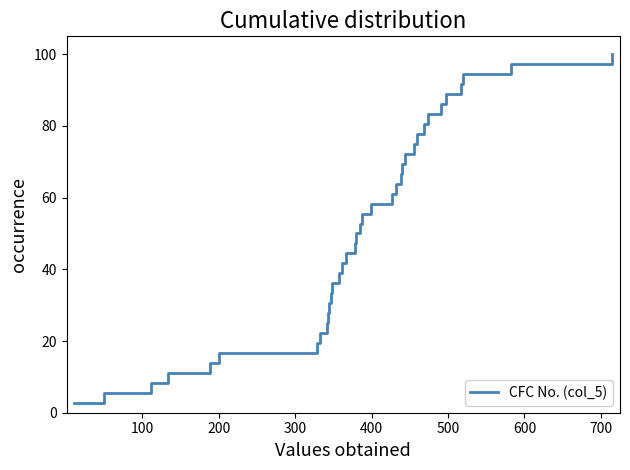

What is the greatest value displayed?

100.0